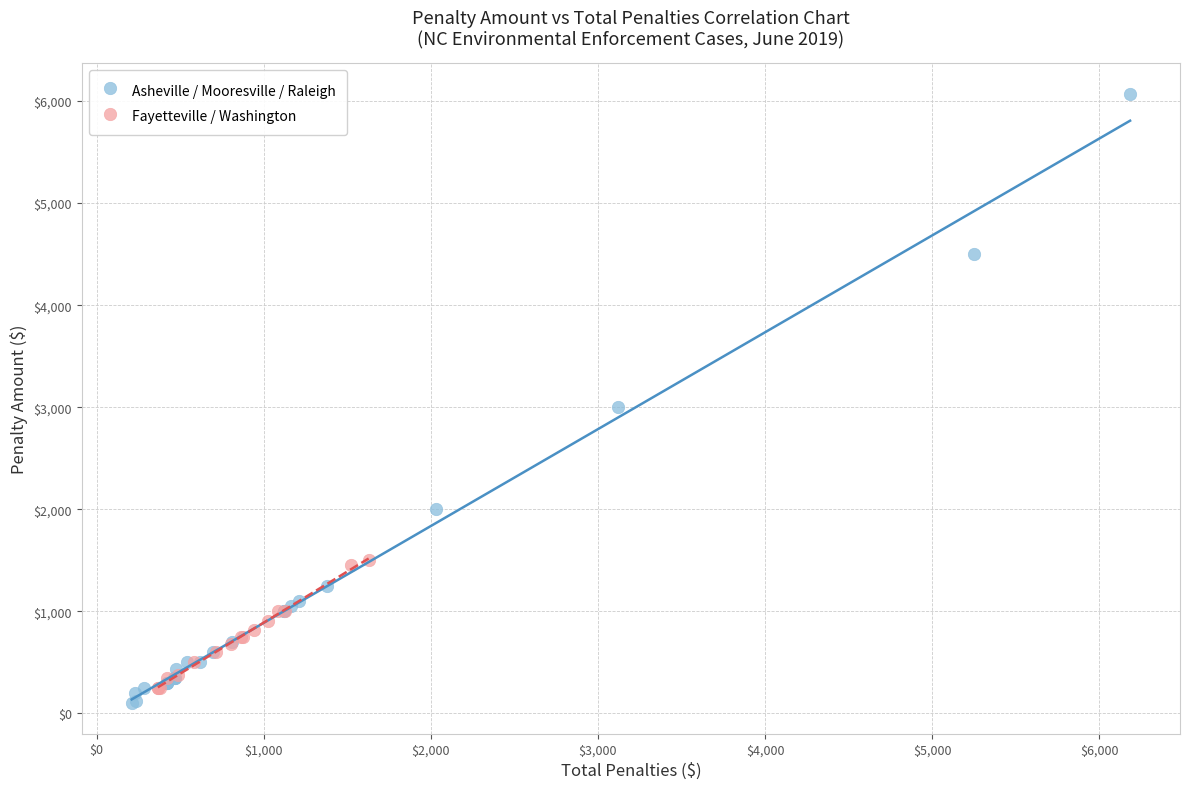

Which series reaches the maximum Y coordinate?

Asheville / Mooresville / Raleigh